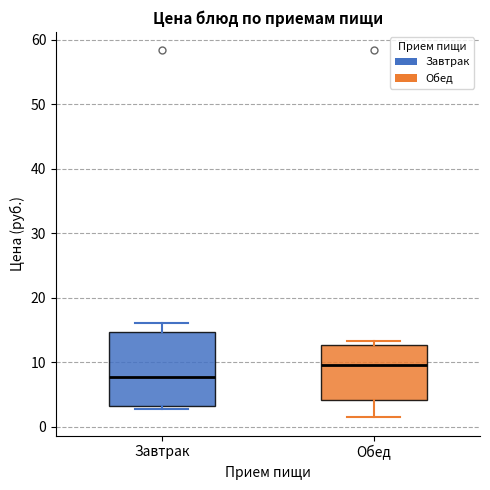

Reading left to right, read every box against the y-axis: the position of its median line, the range the box covers, and the ends of its whiskers. The values are not printed on the chart, so give them approximately, as read against the axis.

Завтрак: median 8, box 3 to 15, whiskers 3 (just below the box's lower edge) to 16
Обед: median 10, box 4 to 13, whiskers 1 to 13 (just above the box's upper edge)